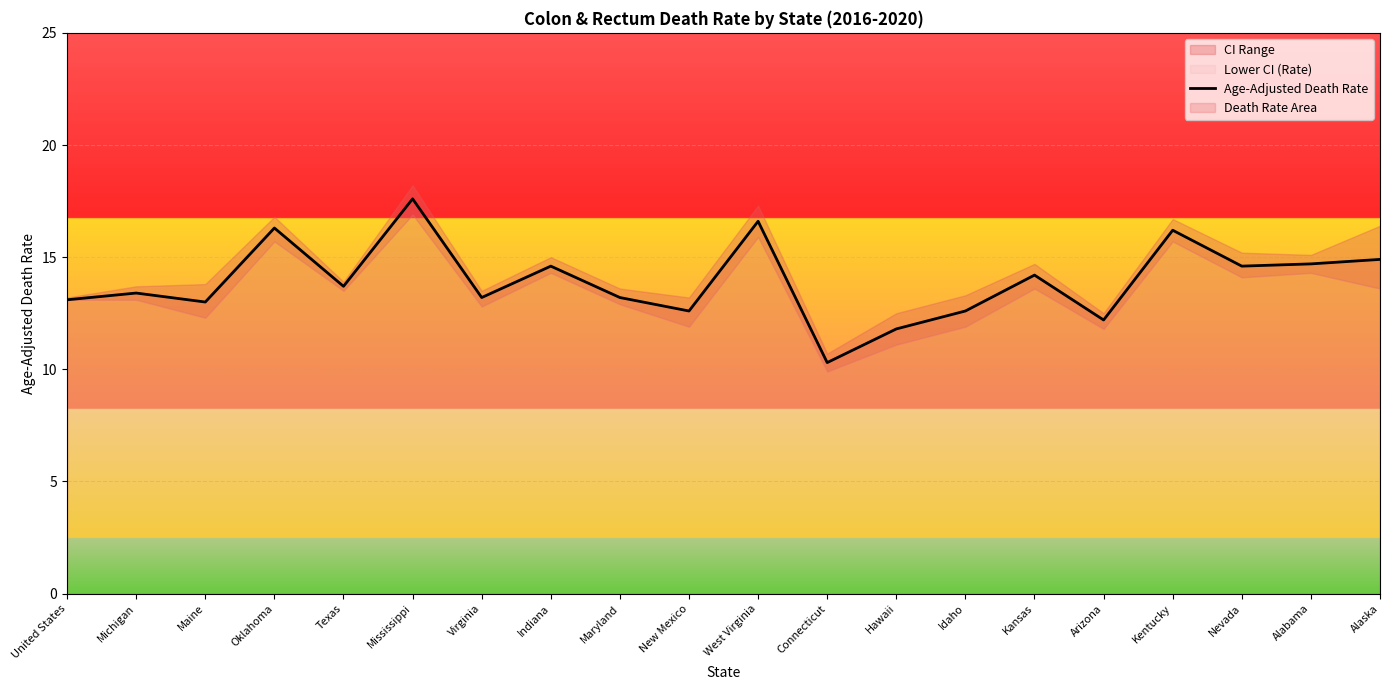

Count the number of categories in the chart.

20